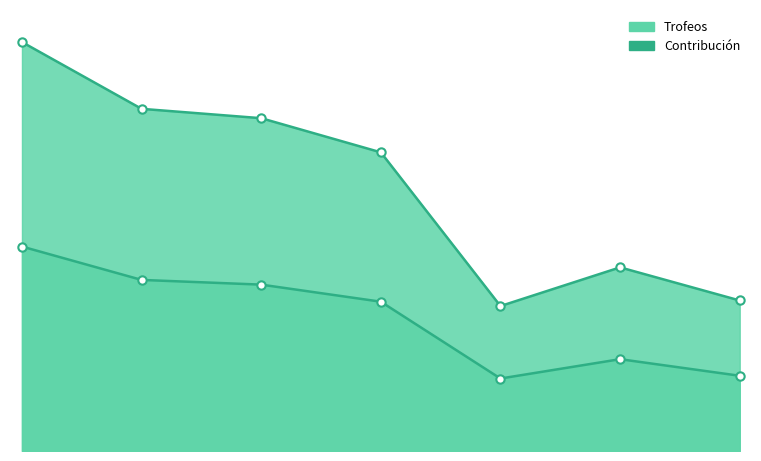

What is the difference between the maximum and minimum values in the Trofeos series?

4313